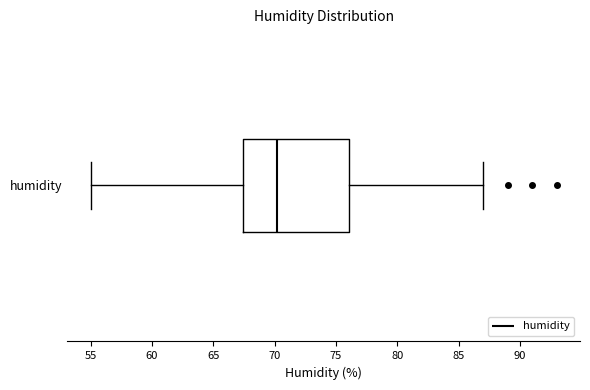

Read this box plot against the x-axis: the position of the median line, the range covered by the box, and the ends of both whiskers. The values are not printed on the chart, so give them approximately, as read against the axis.

median 70.0, box 67.5 to 76.0, whiskers 55.0 to 87.0